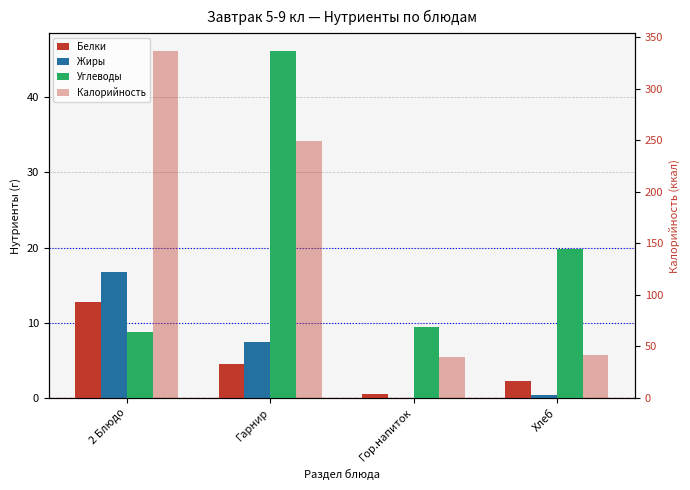

What are all the series names shown in the legend?

Белки, Жиры, Углеводы, Калорийность